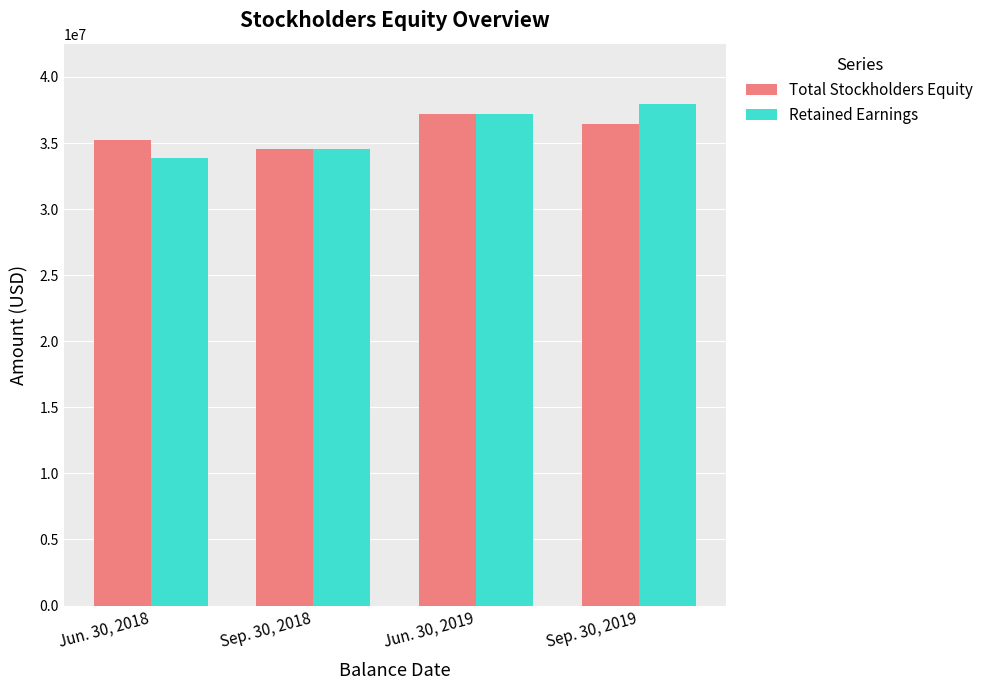

What is the difference between the maximum and minimum values in the Total Stockholders Equity series?

2603996